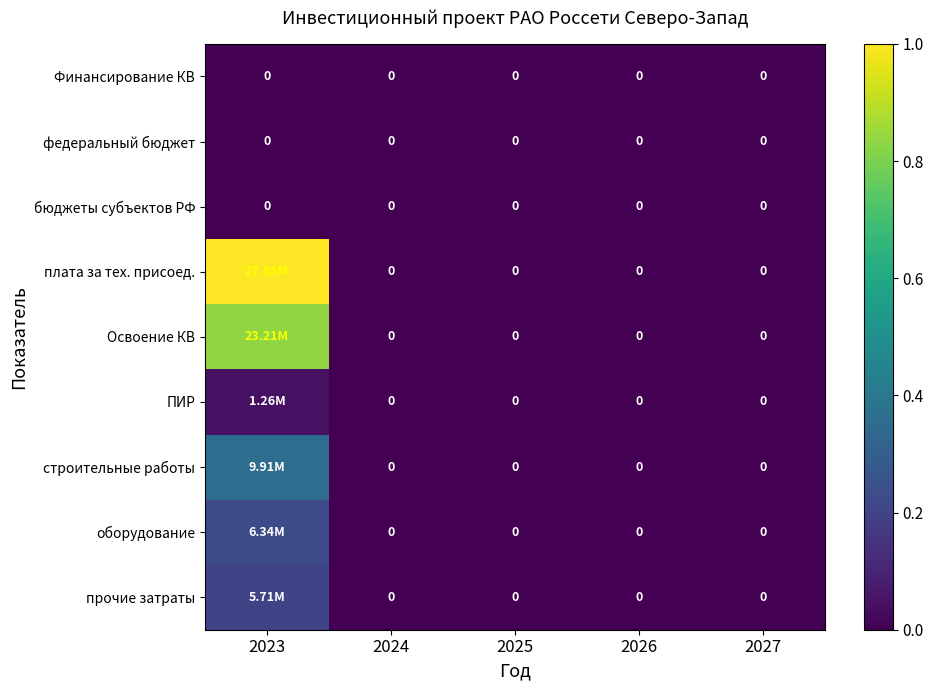

Count the number of data series in this chart.

9